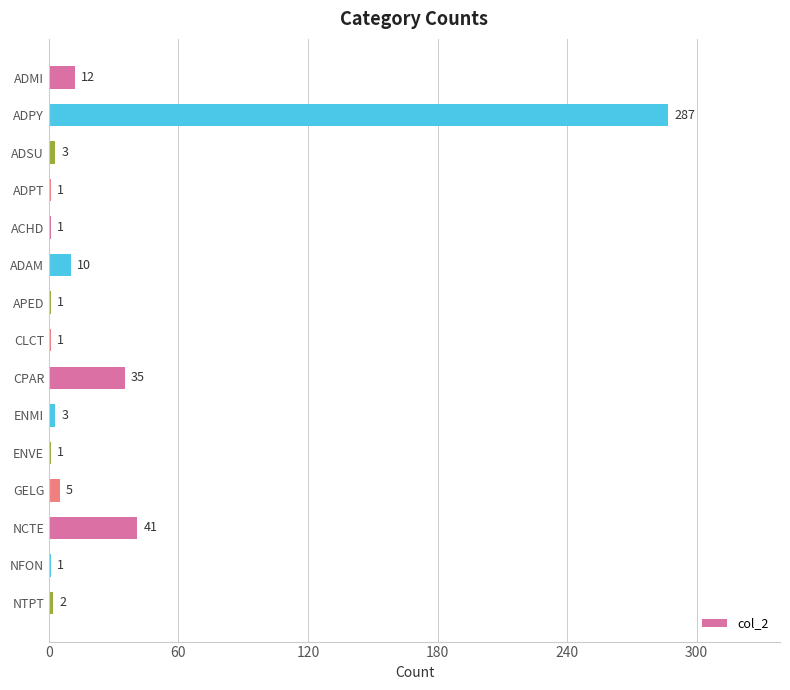

Where is the data nearest to the value 144?

NCTE